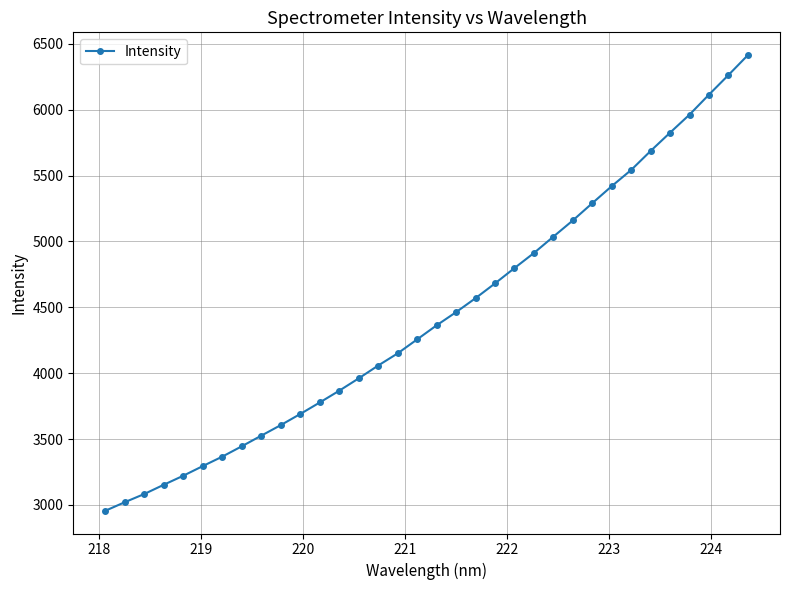

What is the sum of all values?

150929.7